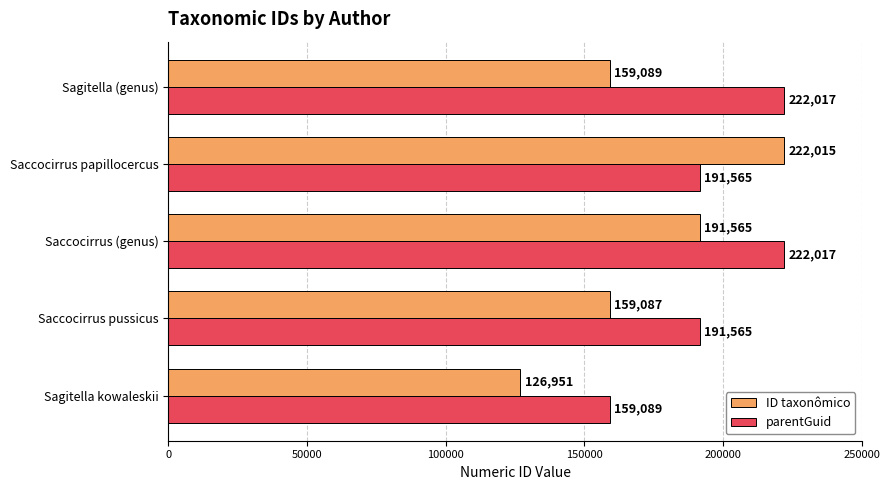

What is the spread (max minus min) of values at Sagitella kowaleskii?

32138